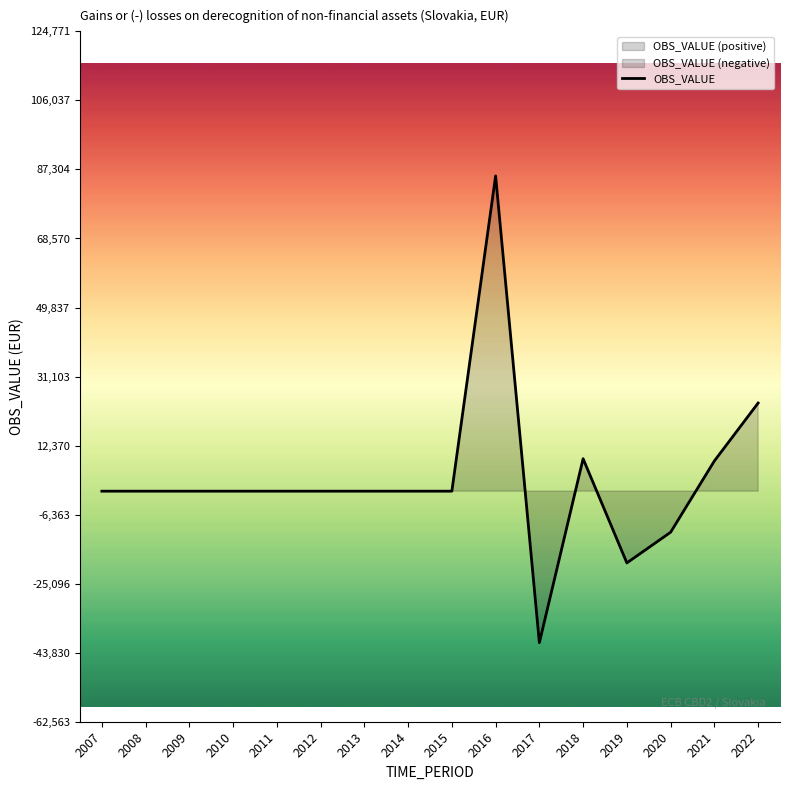

How many lines are shown in the chart?

1